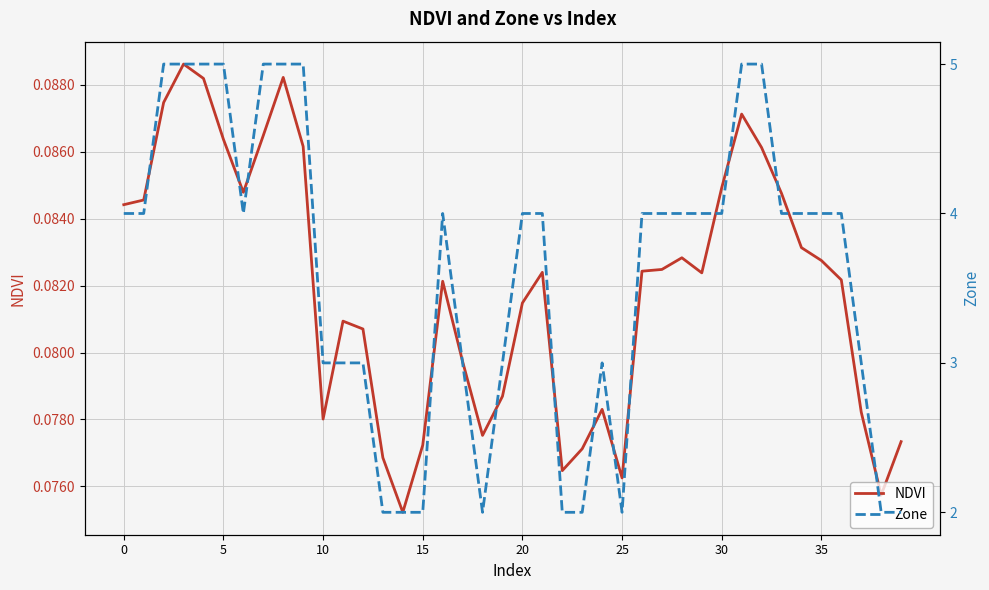

Which category has the lowest value across all series?

14